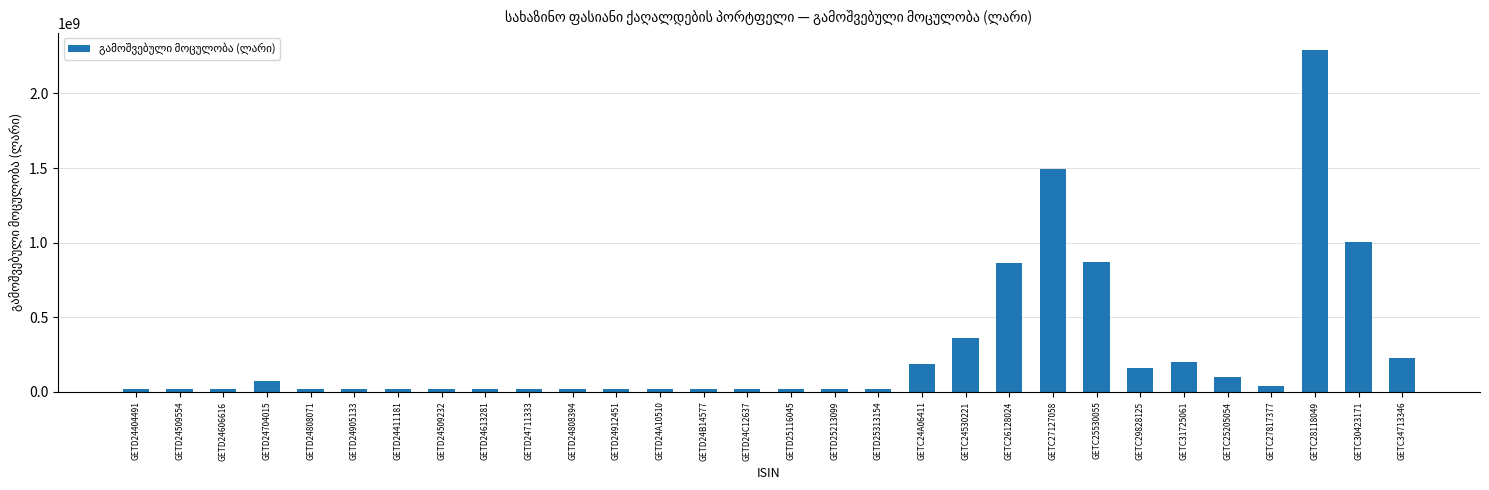

Is it true that the value at GETC29828125 is 84485846?

False